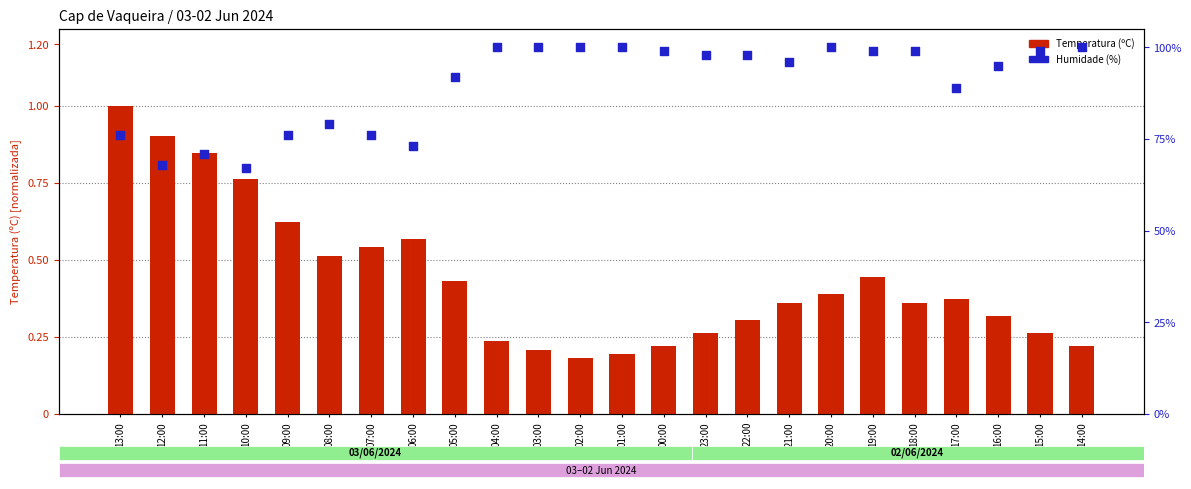

What are all the series names shown in the legend?

Temperatura (ºC), Humidade (%)